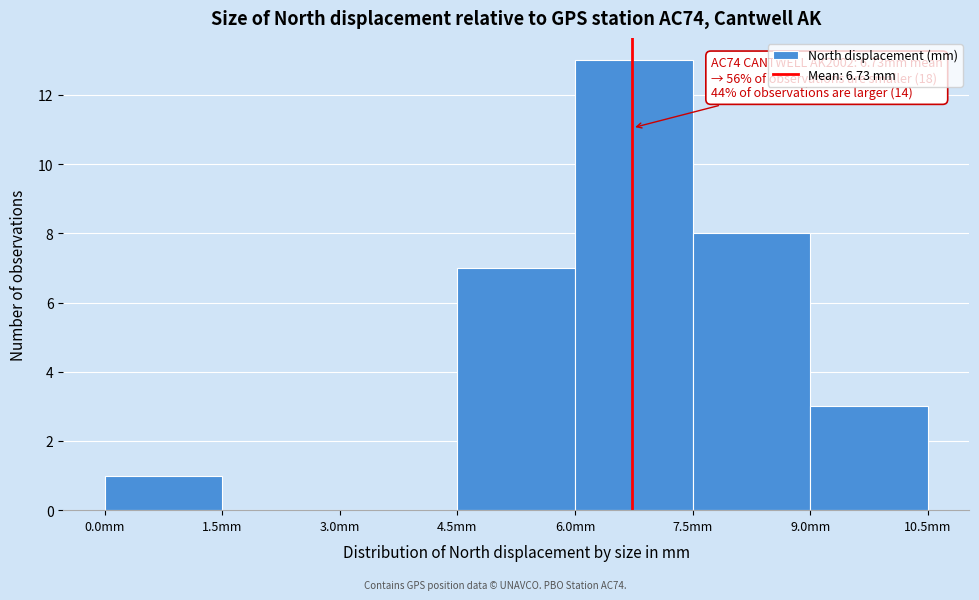

Which range on the x-axis has the tallest bar?

6.0 to 7.5